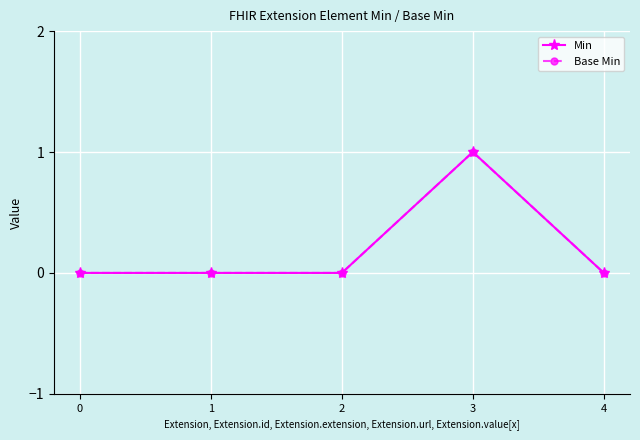

Is this an area chart (filled region under the line)?

No